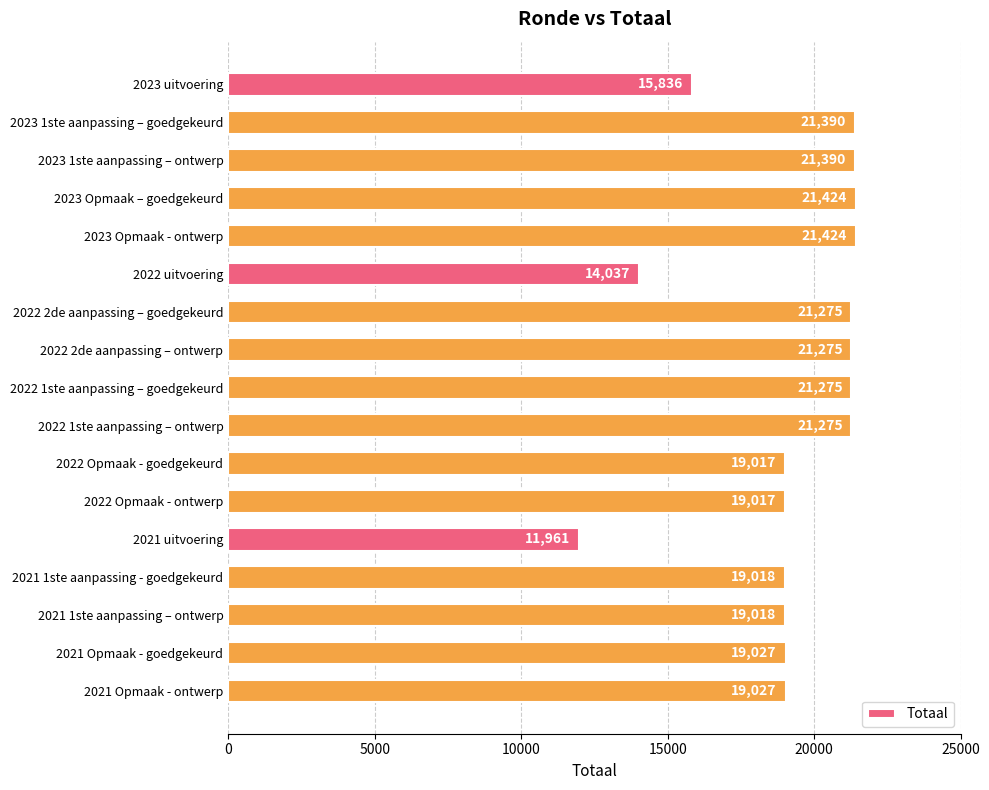

Does the chart contain any negative values?

No